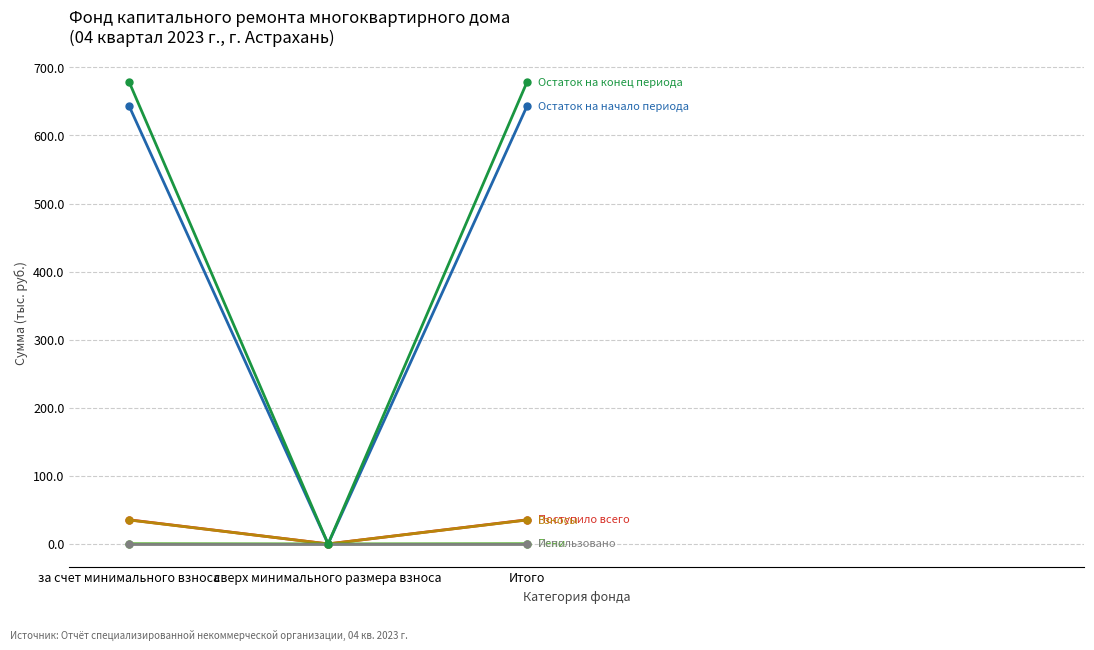

What position from the left is за счет минимального взноса?

1